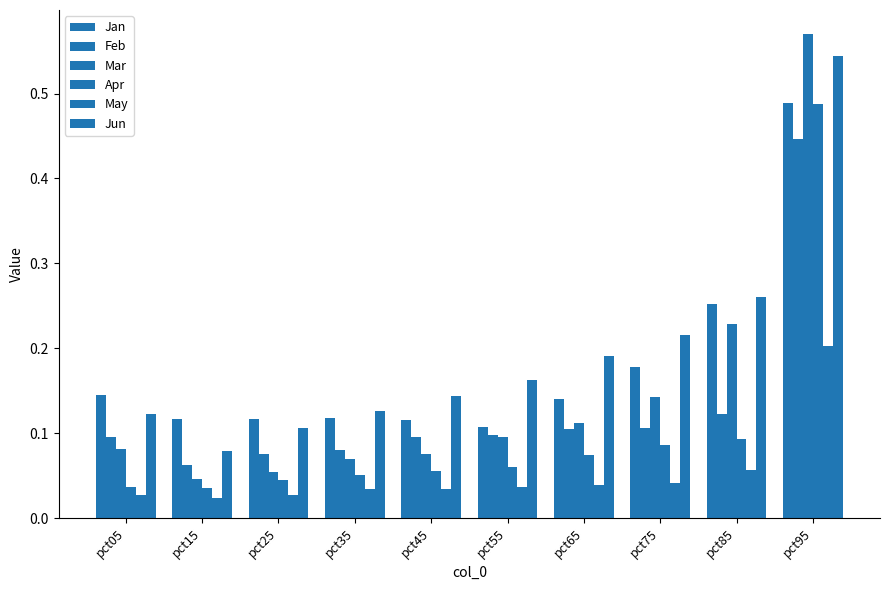

At which category is the sum across all series the highest?

pct95